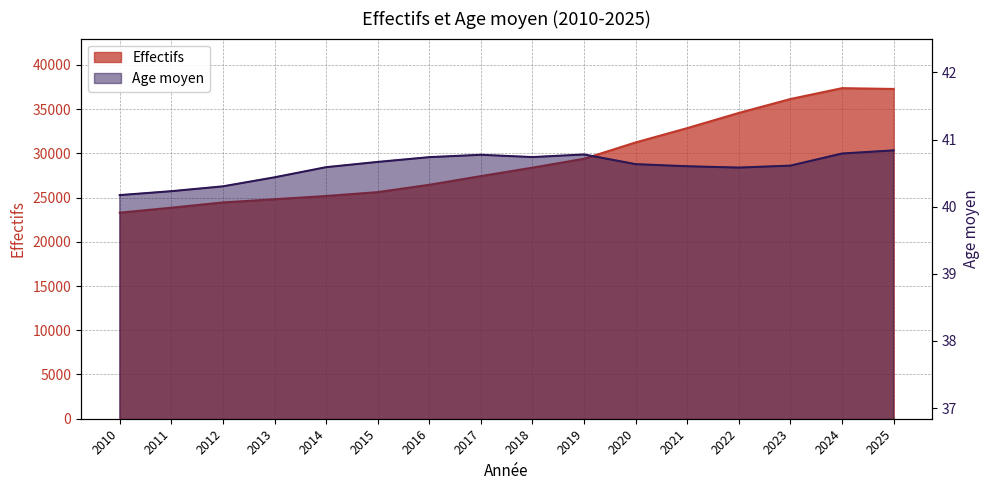

Is the value of Effectifs at 2020 greater than the value of Age moyen at 2019?

Yes